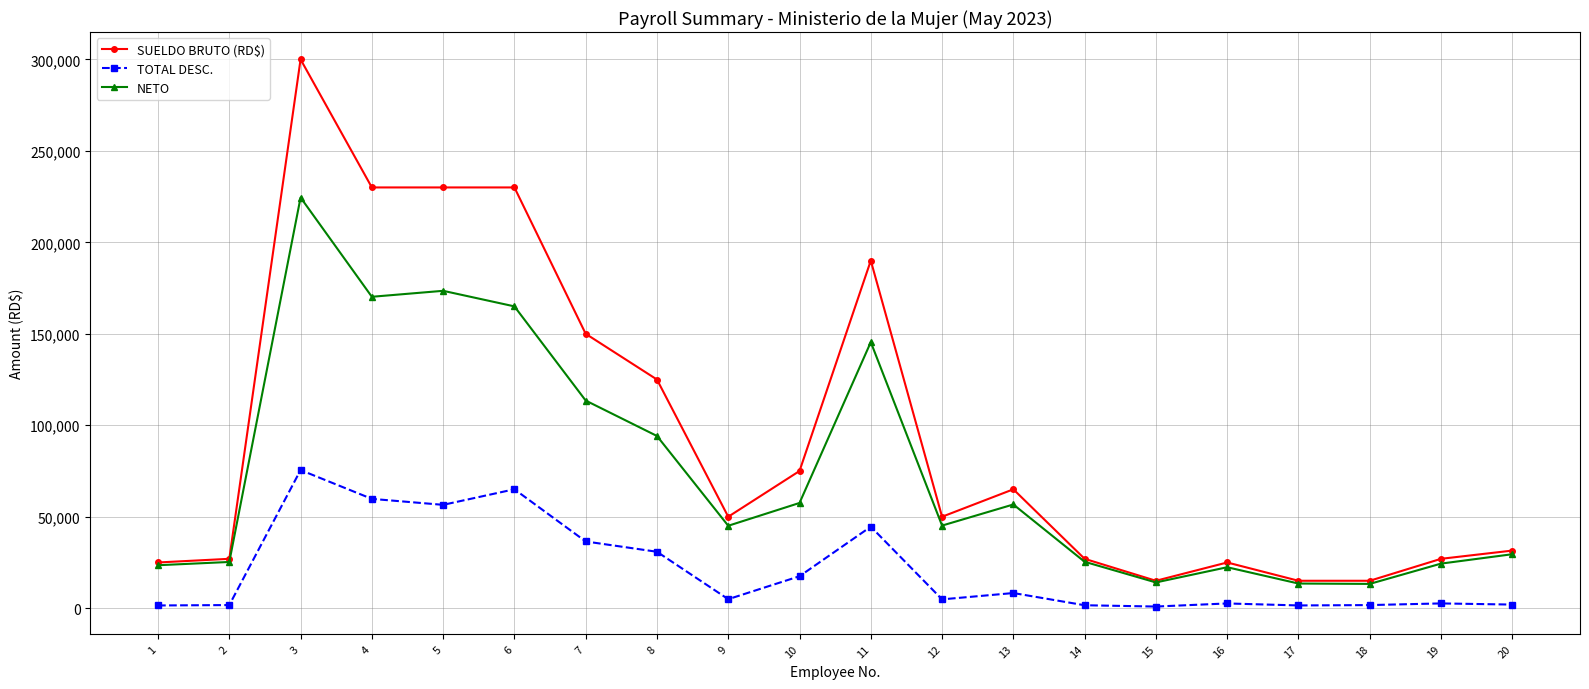

What is the sum of all NETO values?

1482077.7